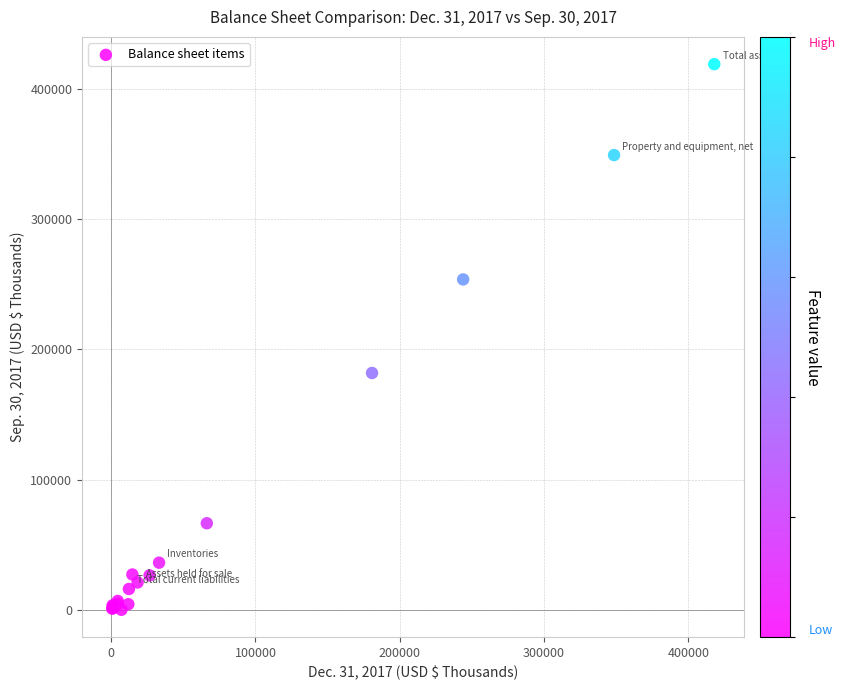

What Y value in the scatter plot is closest to 209591?

181926